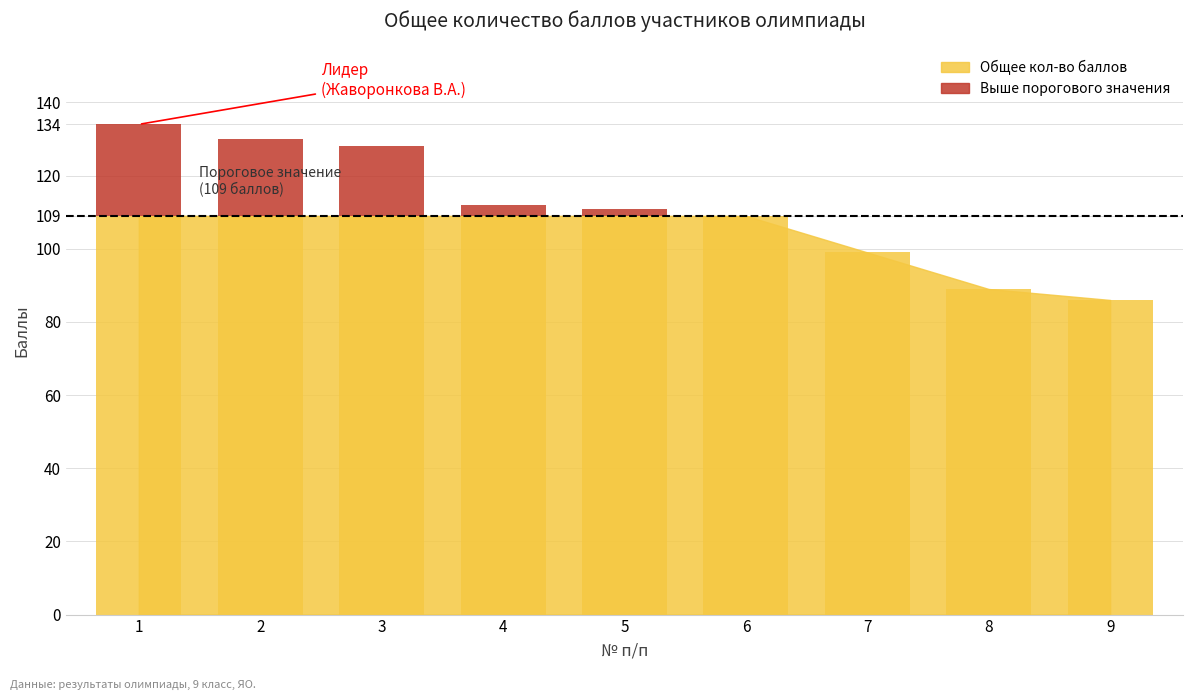

Reading right to left, what are all the values shown in this chart?

9=0	8=0	7=0	6=0	5=2	4=3	3=19	2=21	1=25